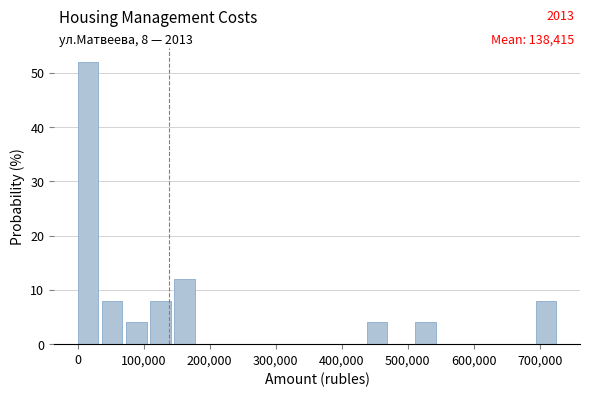

Read against the x-axis, roughly where is the centre of the tallest bar?

20000